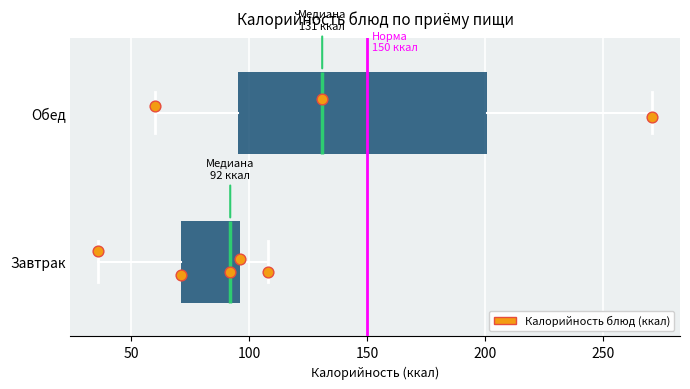

Comparing the boxes themselves (not the whiskers), which one is the widest?

Обед